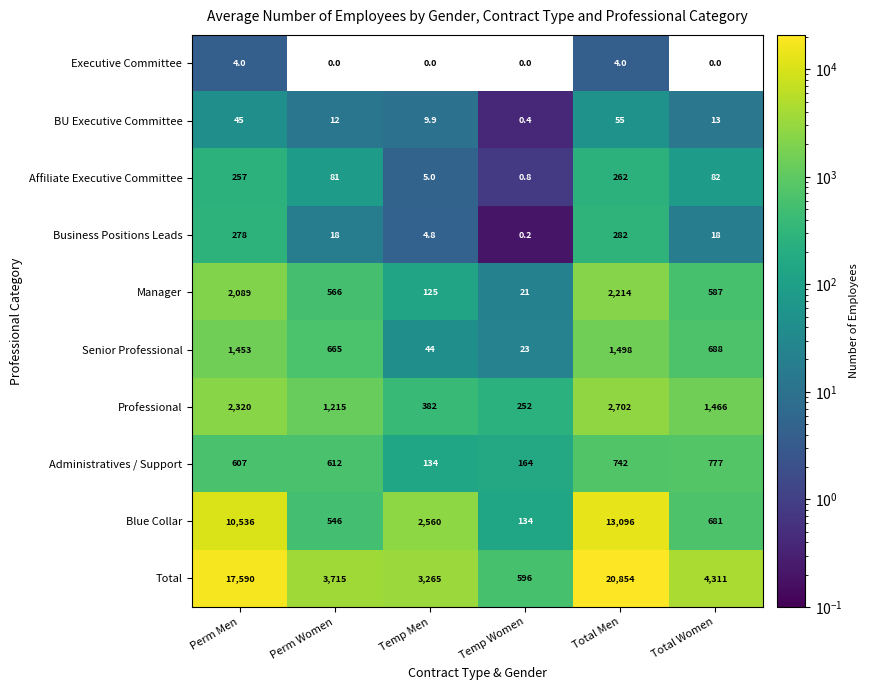

Is it true that Total equals 2210.6 at Temp Men?

False